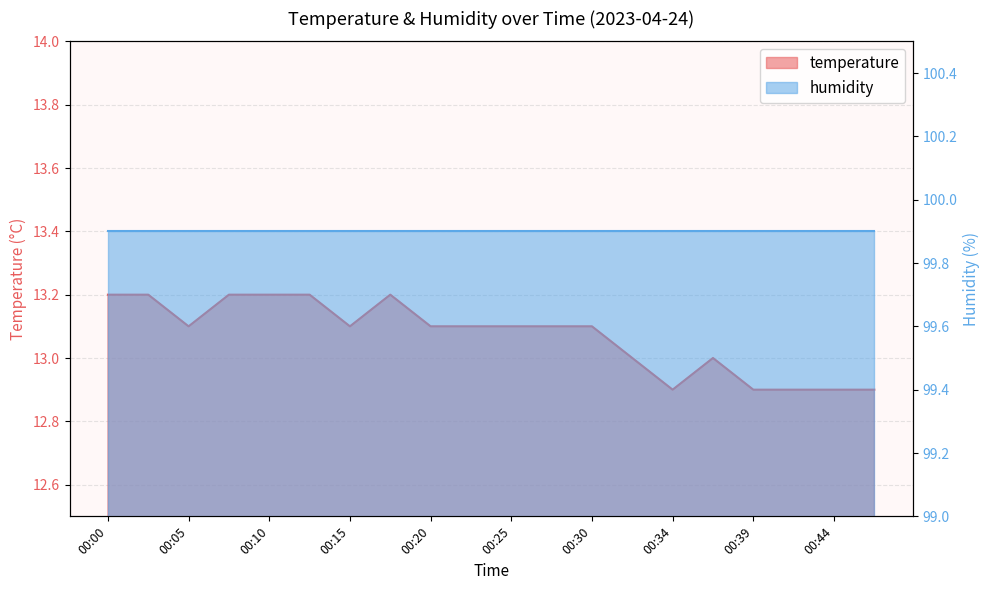

List the labels in order of value, largest first.

00:00, 00:02, 00:07, 00:10, 00:12, 00:17, 00:05, 00:15, 00:20, 00:22, 00:25, 00:27, 00:30, 00:32, 00:37, 00:34, 00:39, 00:42, 00:44, 00:47